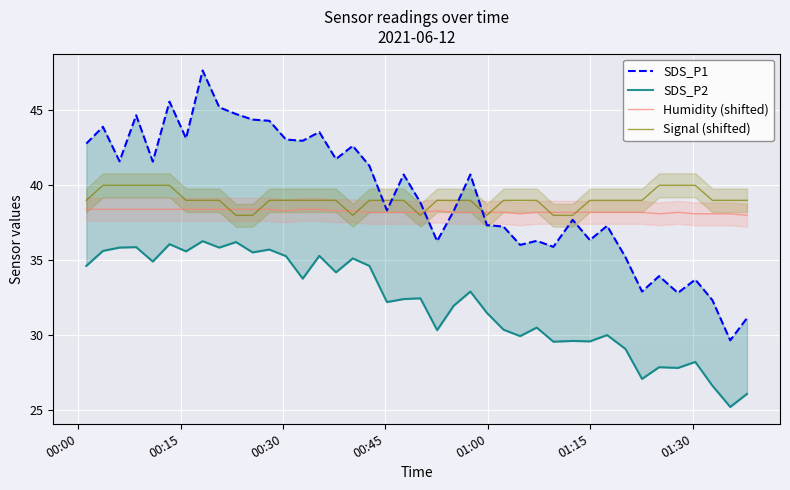

What is the minimum value for Signal (shifted)?

38.0